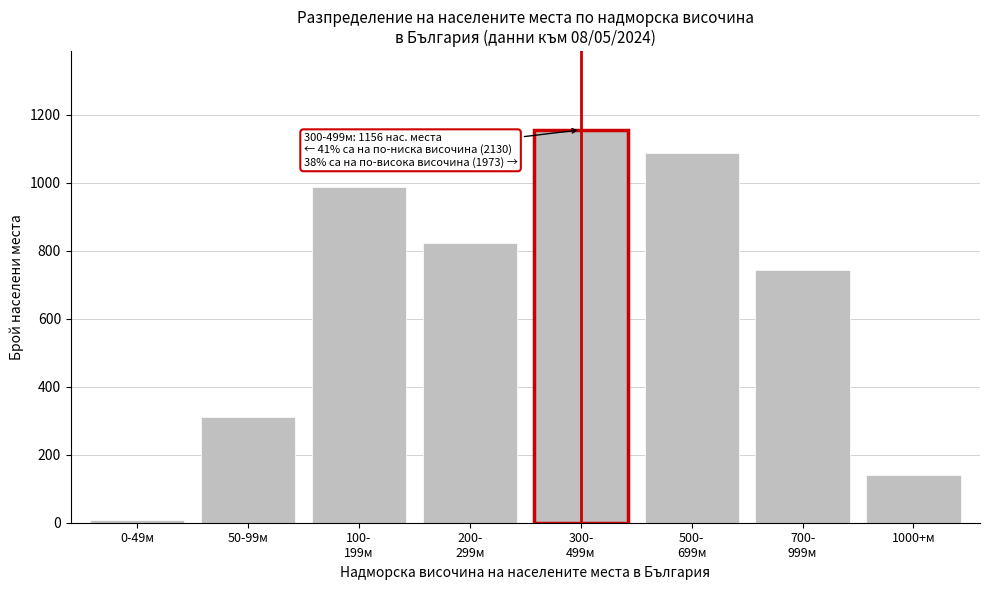

Reading left to right, transcribe all the data shown in this chart.

8	312	987	823	1156	1089	743	141